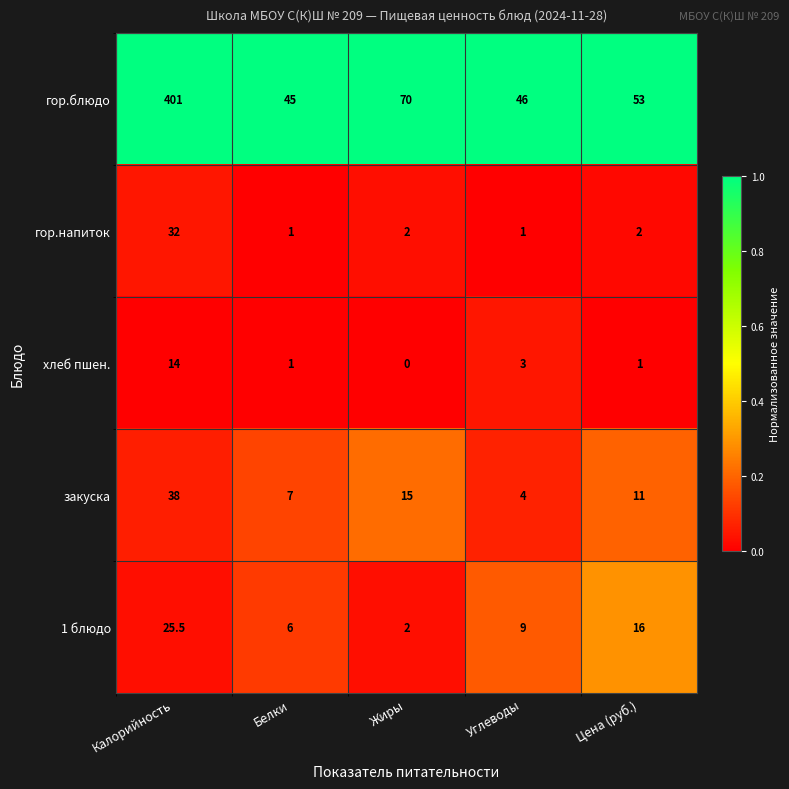

What is the difference between the second highest and second lowest values in the закуска series?

8.0